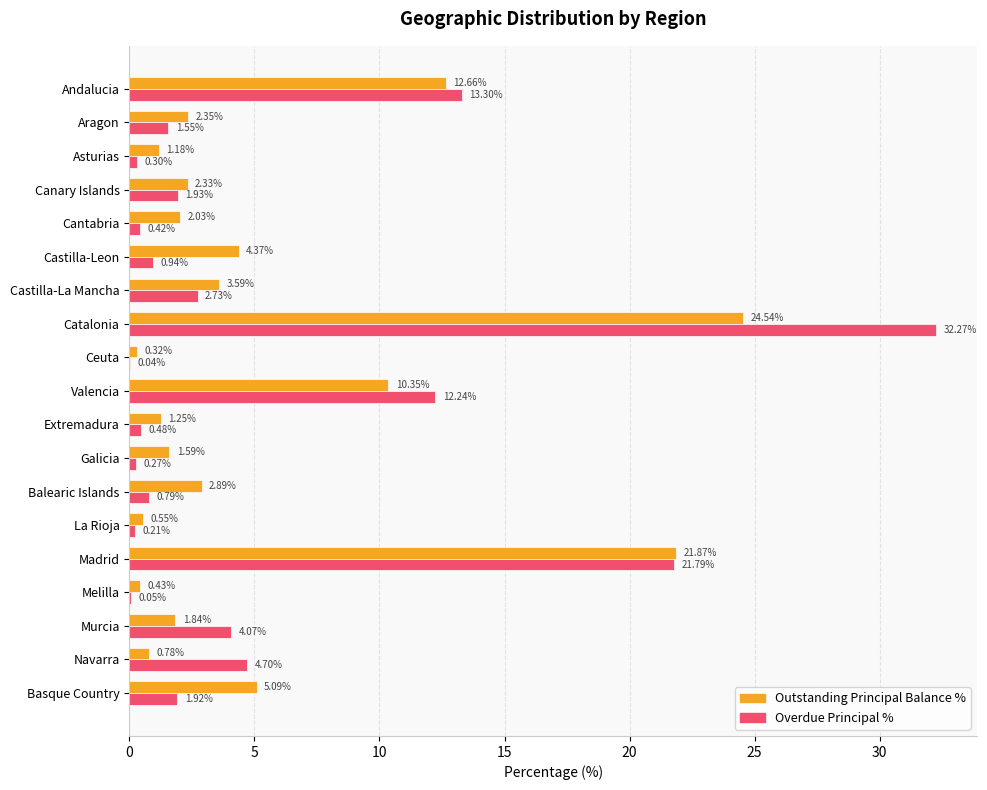

What is the sum of all Outstanding Principal Balance % values?

100.0